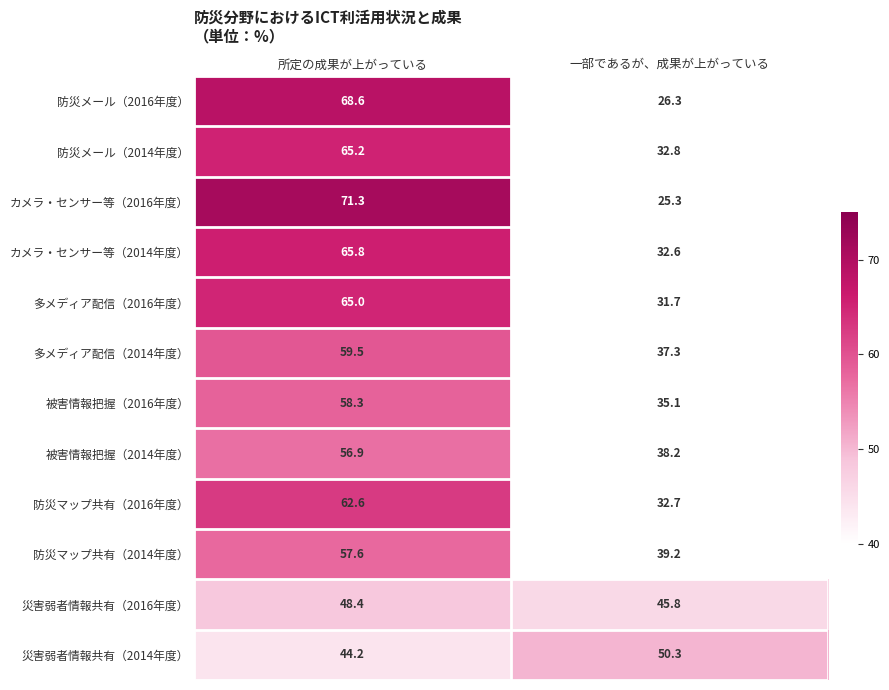

Is it true that 災害弱者情報共有（2014年度） equals 44.2 at 所定の成果が上がっている?

True